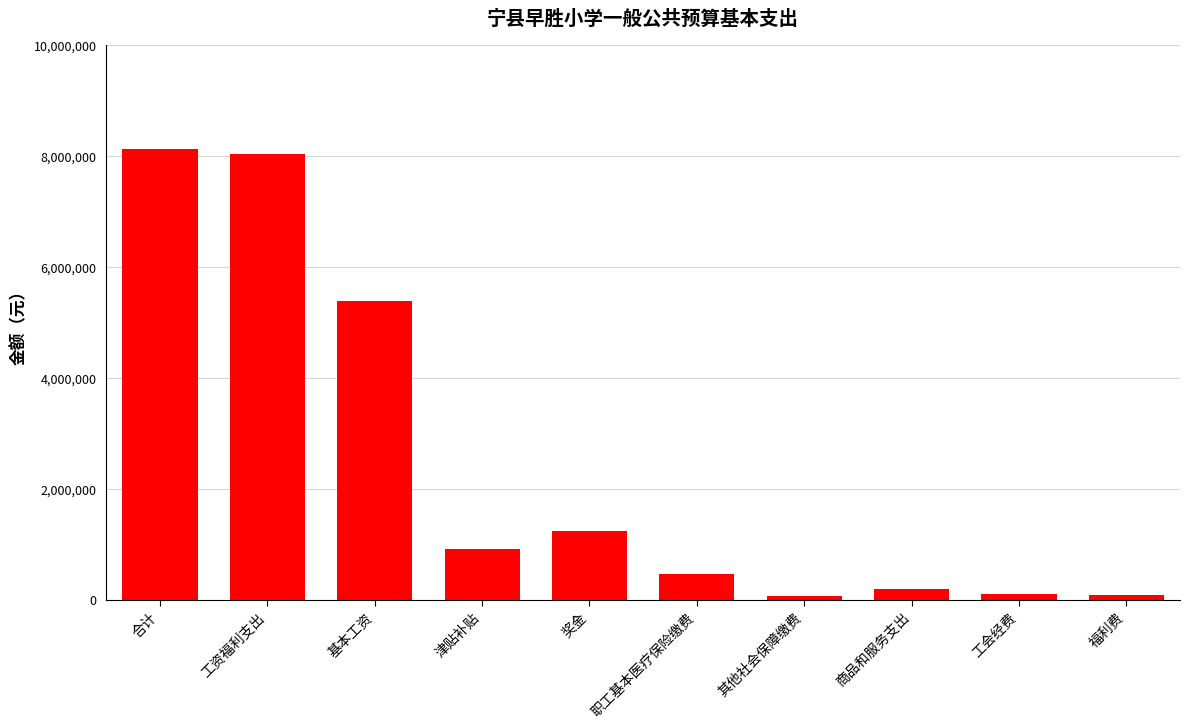

At which label is the value closest to 4096892?

基本工资